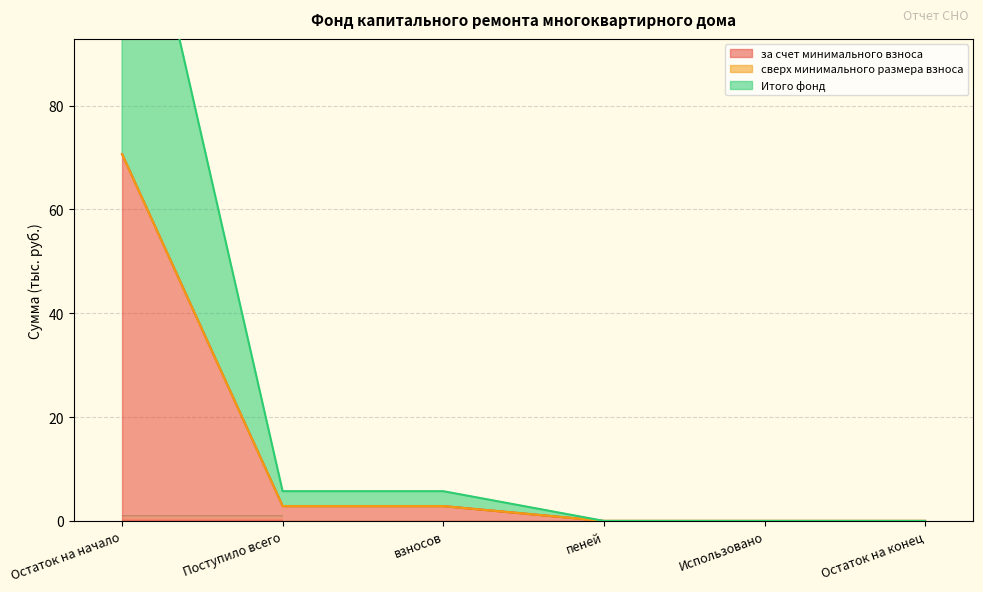

How many values in Итого фонд are above zero?

3